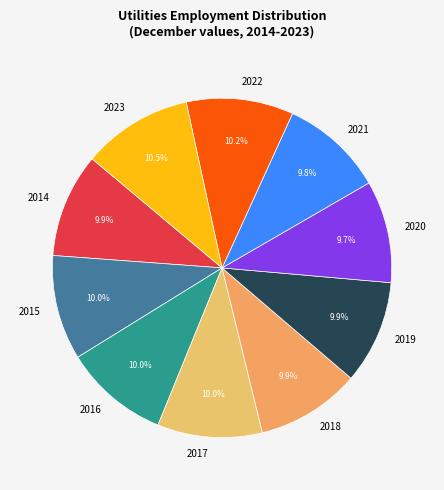

What percentage is the 2019 slice, to the nearest percent?

10%